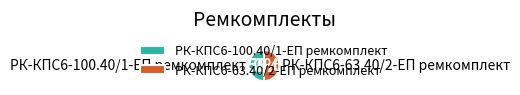

How many slices are in this pie chart?

2